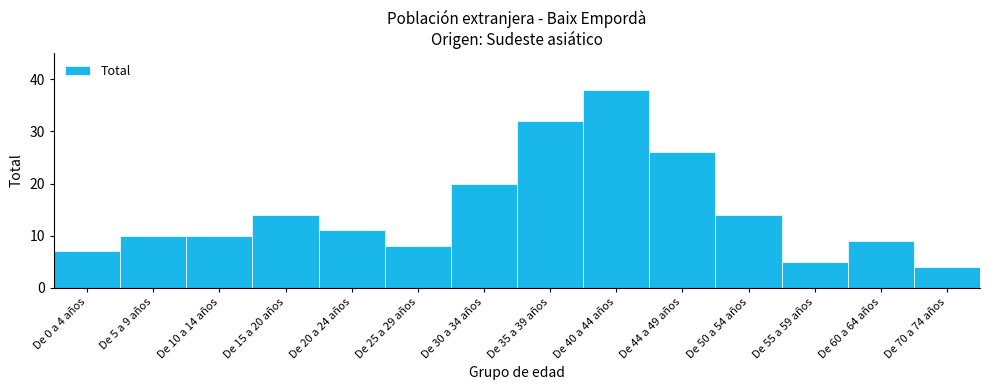

Reading left to right, transcribe all the data shown in this chart.

7	10	10	14	11	8	20	32	38	26	14	5	9	4